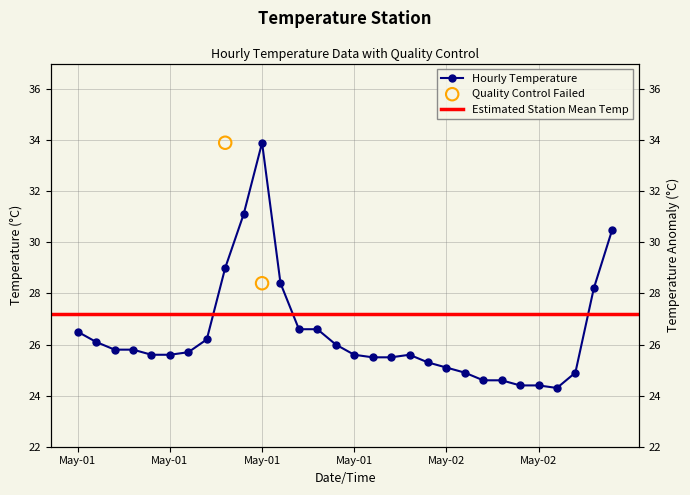

What is the change in value from 2021-05-01 00:00 to 2021-05-01 06:00?

-0.8